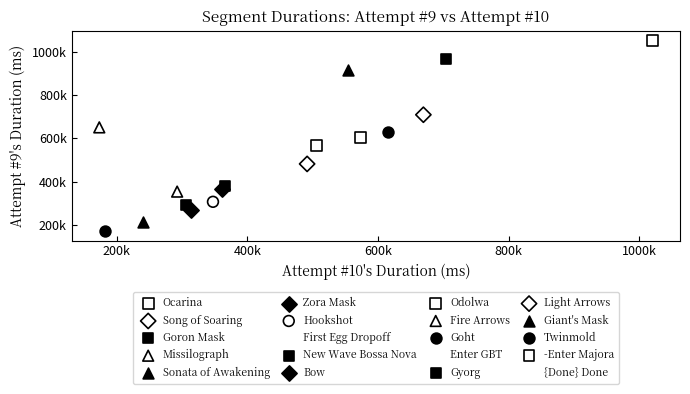

Which series contains the lowest Y value?

Twinmold